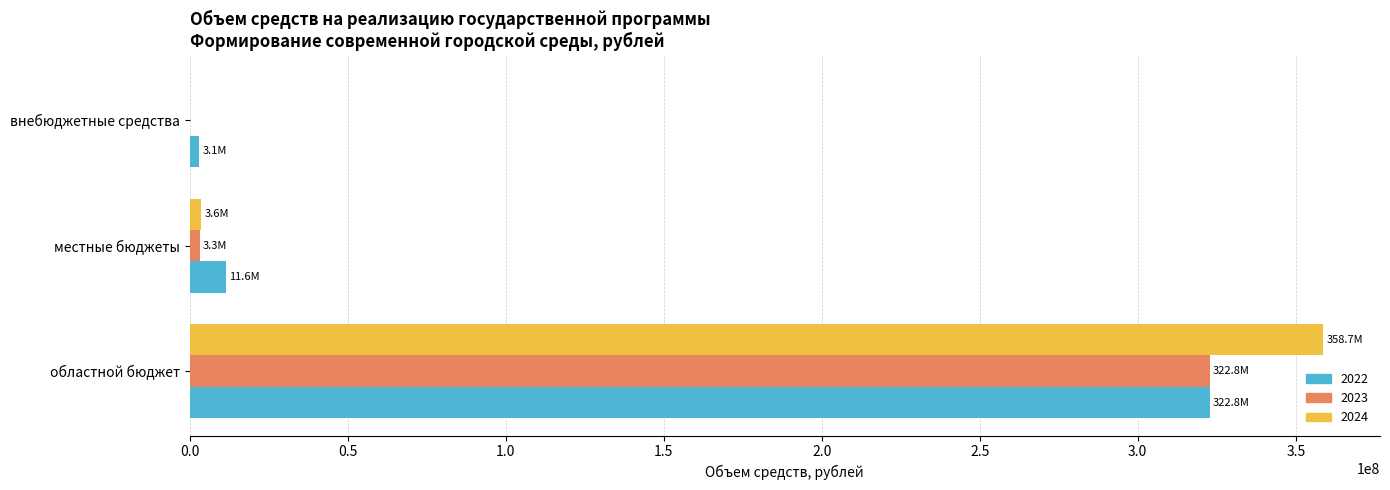

True or false: 2024 has a value of 150824604.4 at областной бюджет.

False